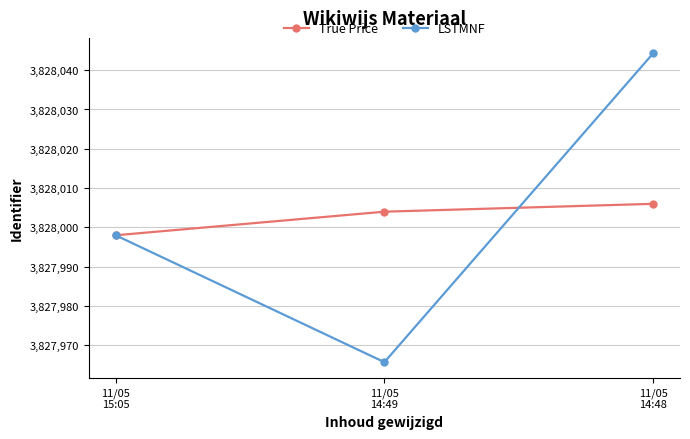

What are all the series names shown in the legend?

True Price, LSTMNF